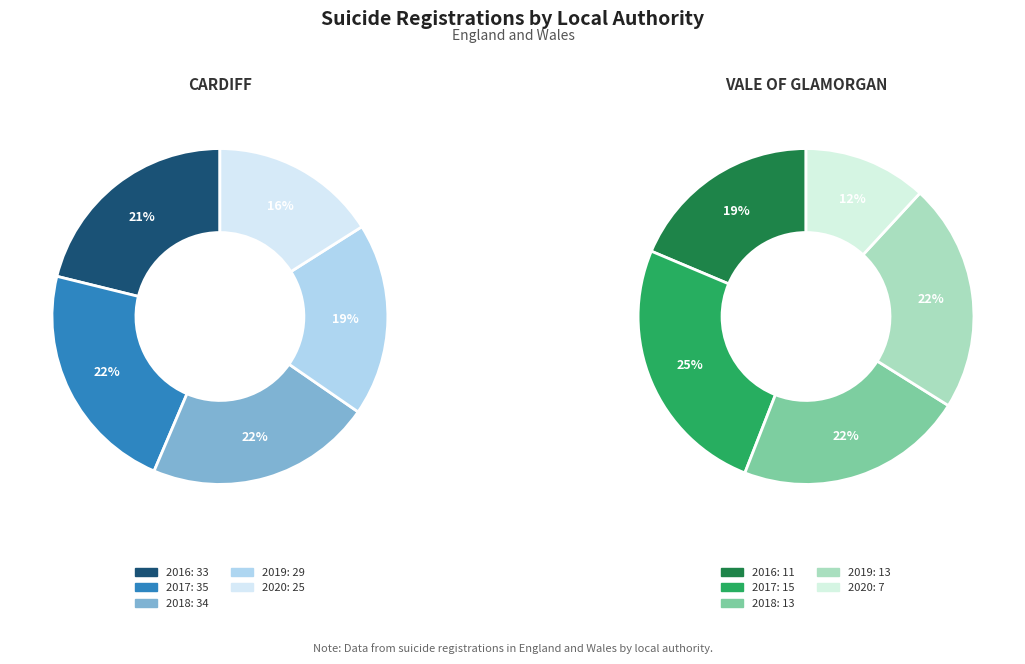

How many segments does this pie chart have?

10